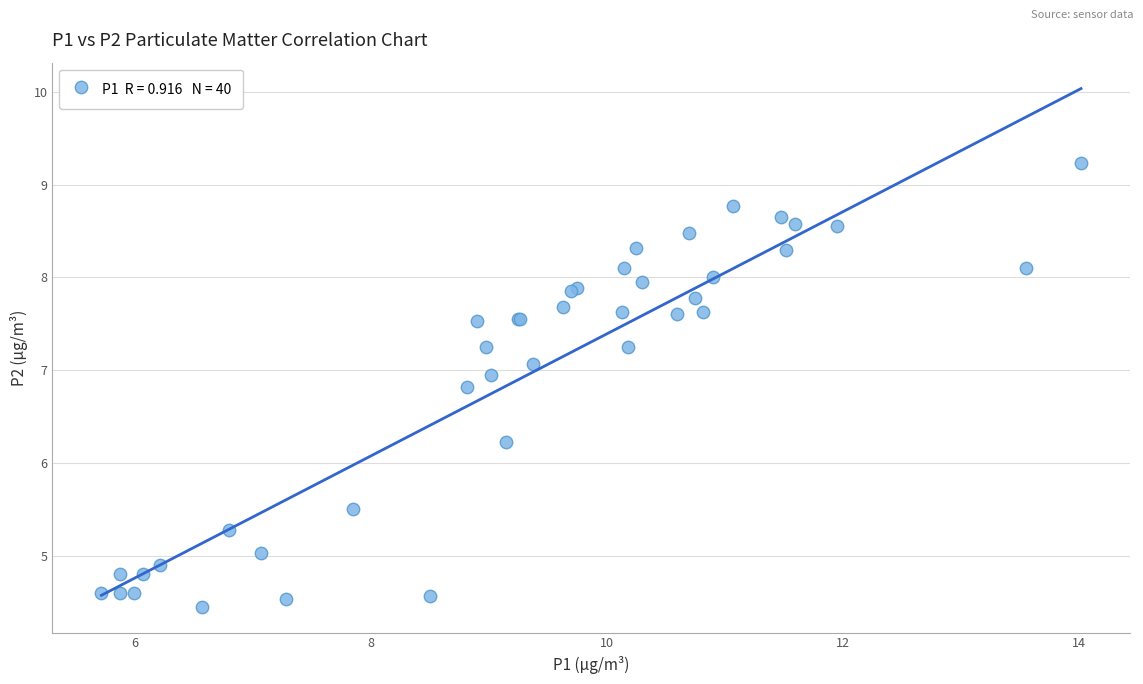

What Y value in the scatter plot is closest to 6?

6.2